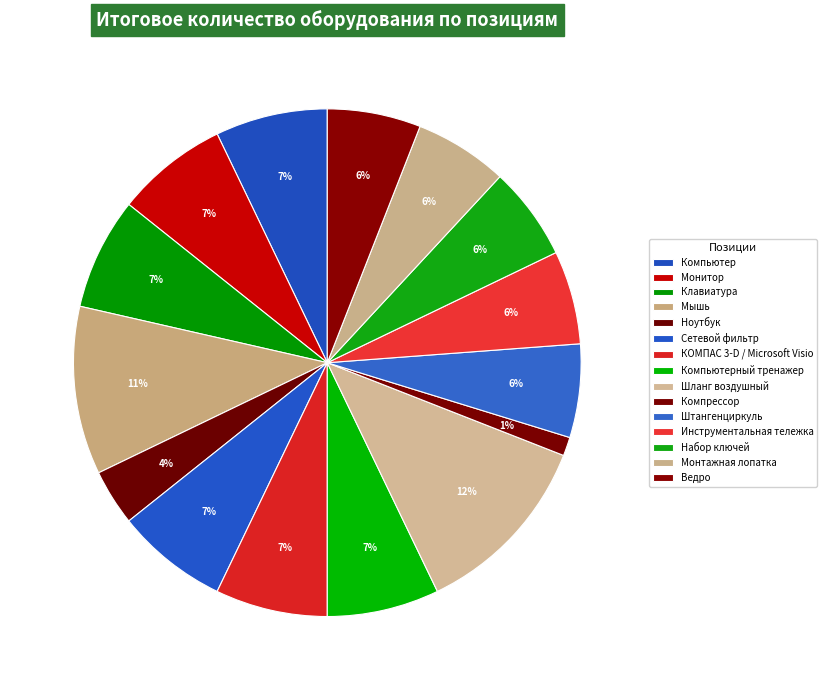

Rank the categories by value from highest to lowest.

Шланг воздушный, Мышь, Компьютер, Монитор, Клавиатура, Сетевой фильтр, КОМПАС 3-D / Microsoft Visio, Компьютерный тренажер, Штангенциркуль, Инструментальная тележка, Набор ключей, Монтажная лопатка, Ведро, Ноутбук, Компрессор